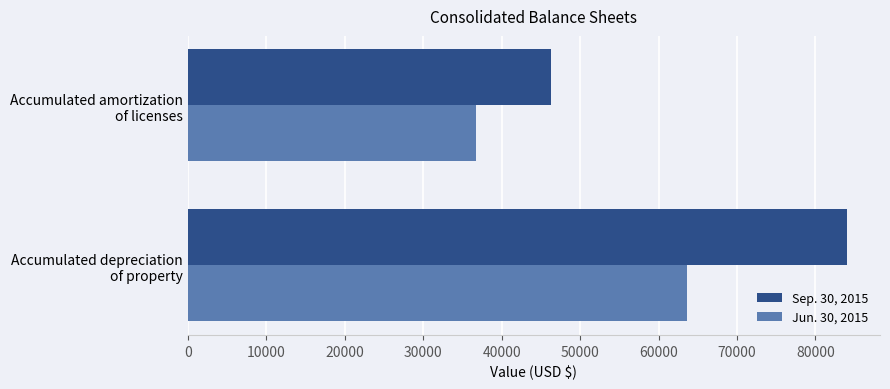

Count the number of data series in this chart.

2